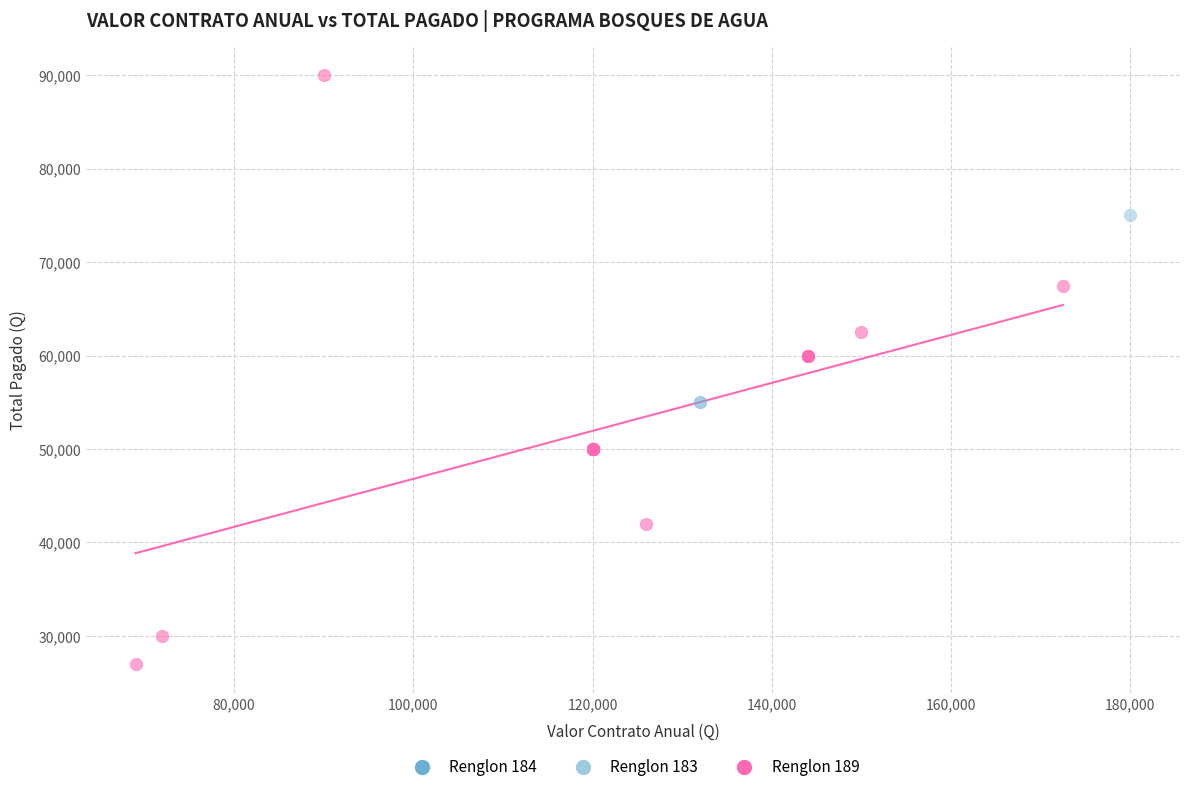

What are all the series names shown in the legend?

Renglon 184, Renglon 183, Renglon 189